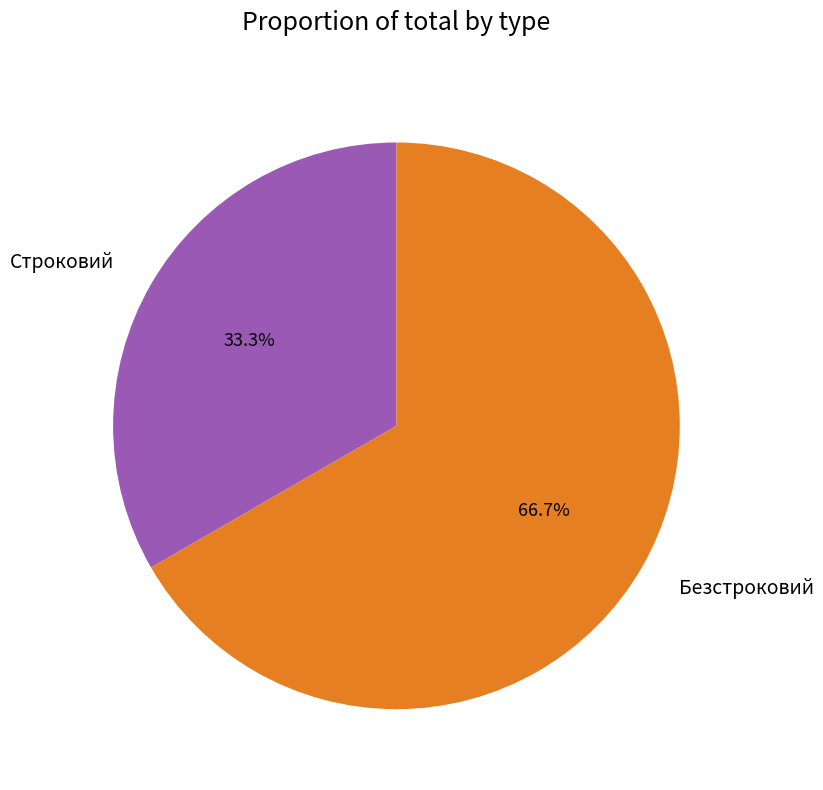

True or false: Строковий accounts for 43% of the total.

False